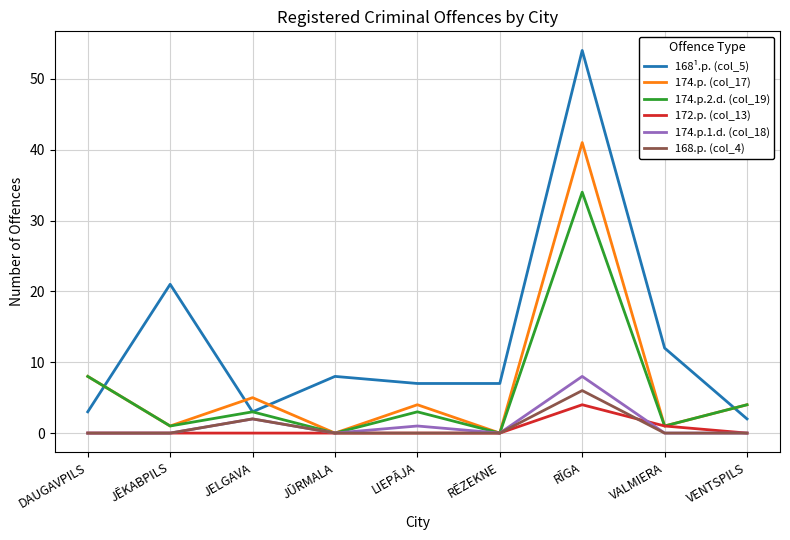

What is the difference between the 174.p. (col_17) values at JĒKABPILS and DAUGAVPILS?

7